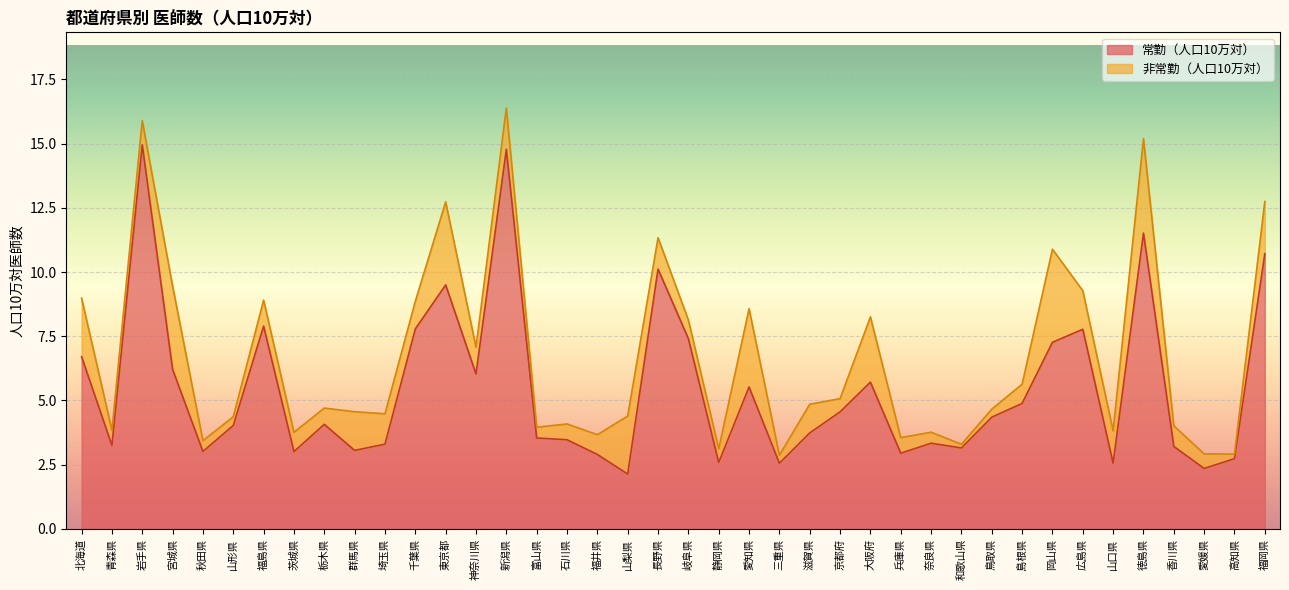

Where is the first local maximum?

岩手県